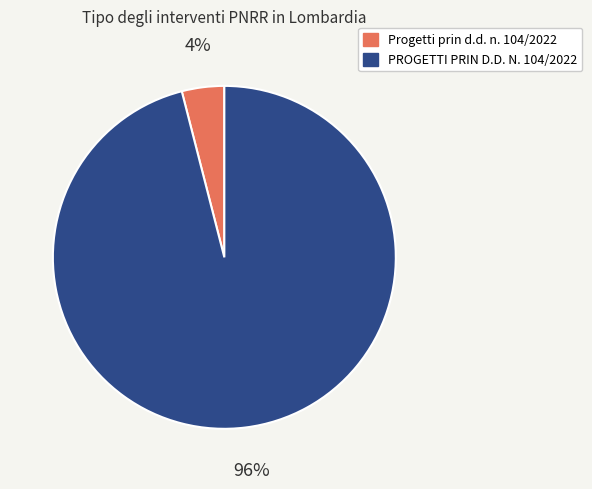

Do PROGETTI PRIN D.D. N. 104/2022 and Progetti prin d.d. n. 104/2022 together represent more than half of the pie?

Yes